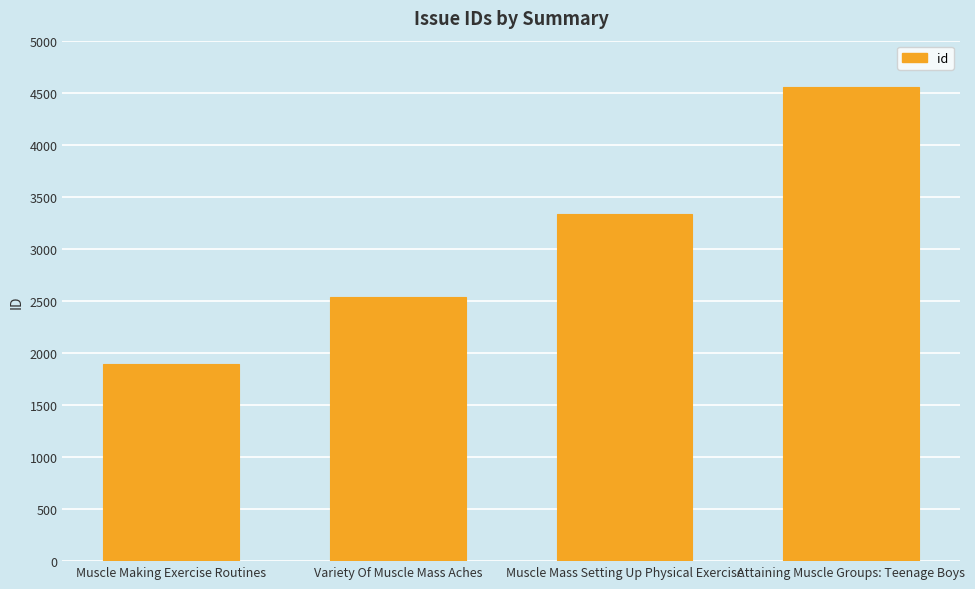

What is the smallest value displayed?

1891